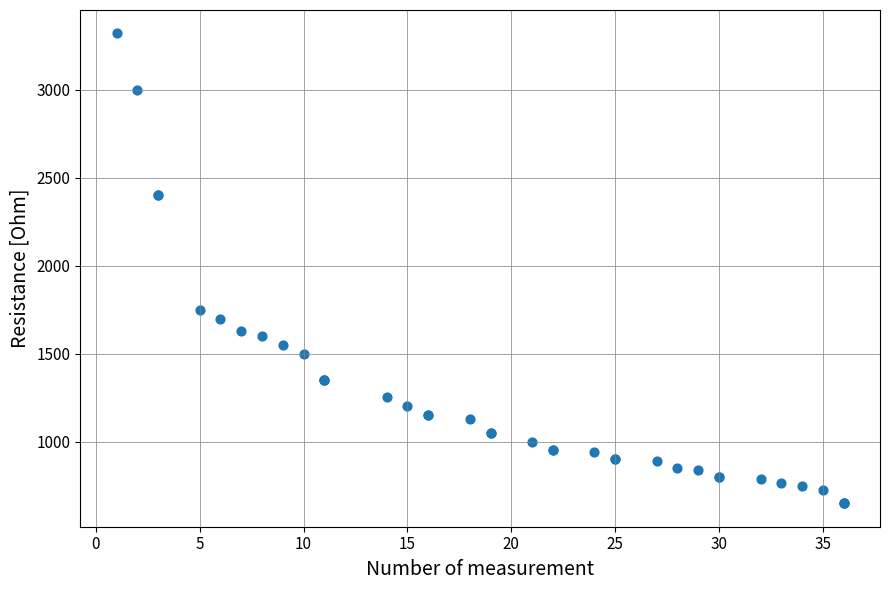

What Y value in the scatter plot is closest to 1985?

1750